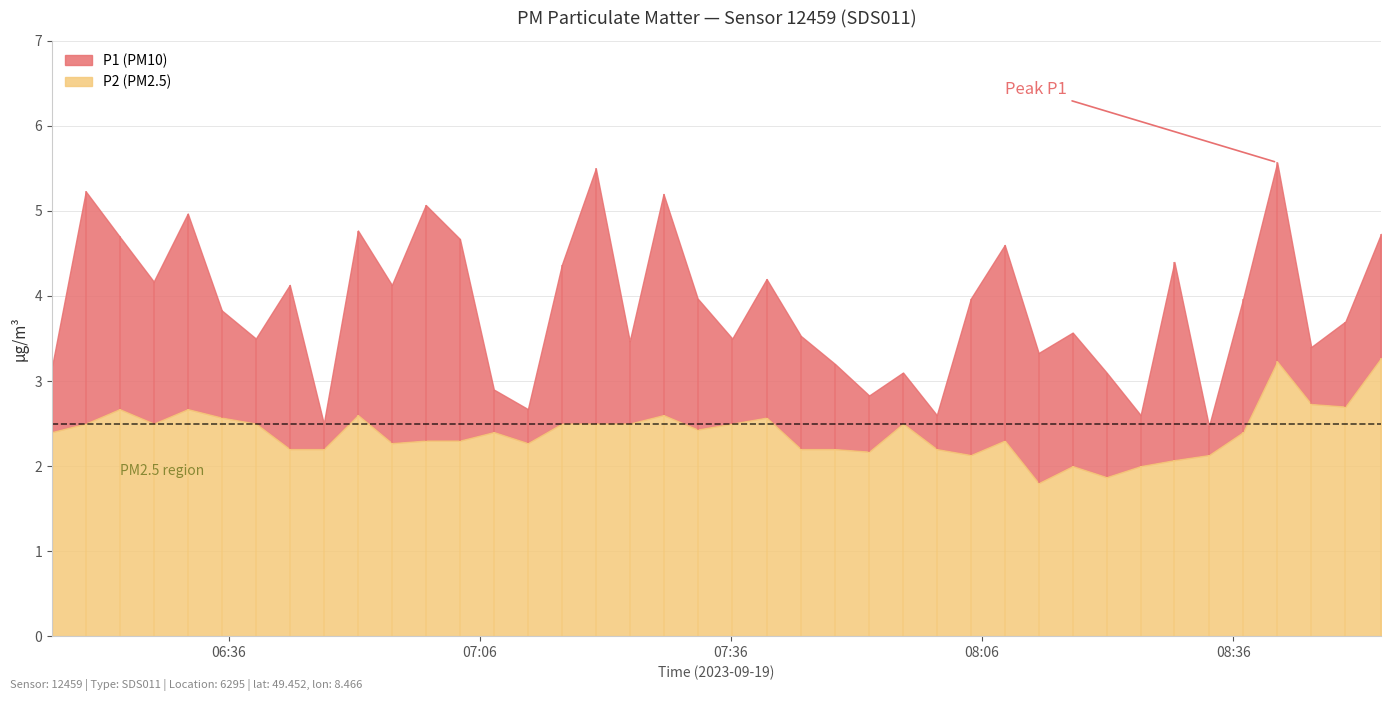

Which category has the lowest value across all series?

29